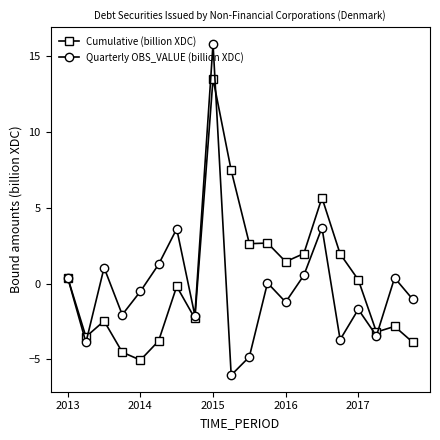

Rank the series by their maximum value, from highest to lowest.

Quarterly OBS_VALUE (billion XDC), Cumulative (billion XDC)